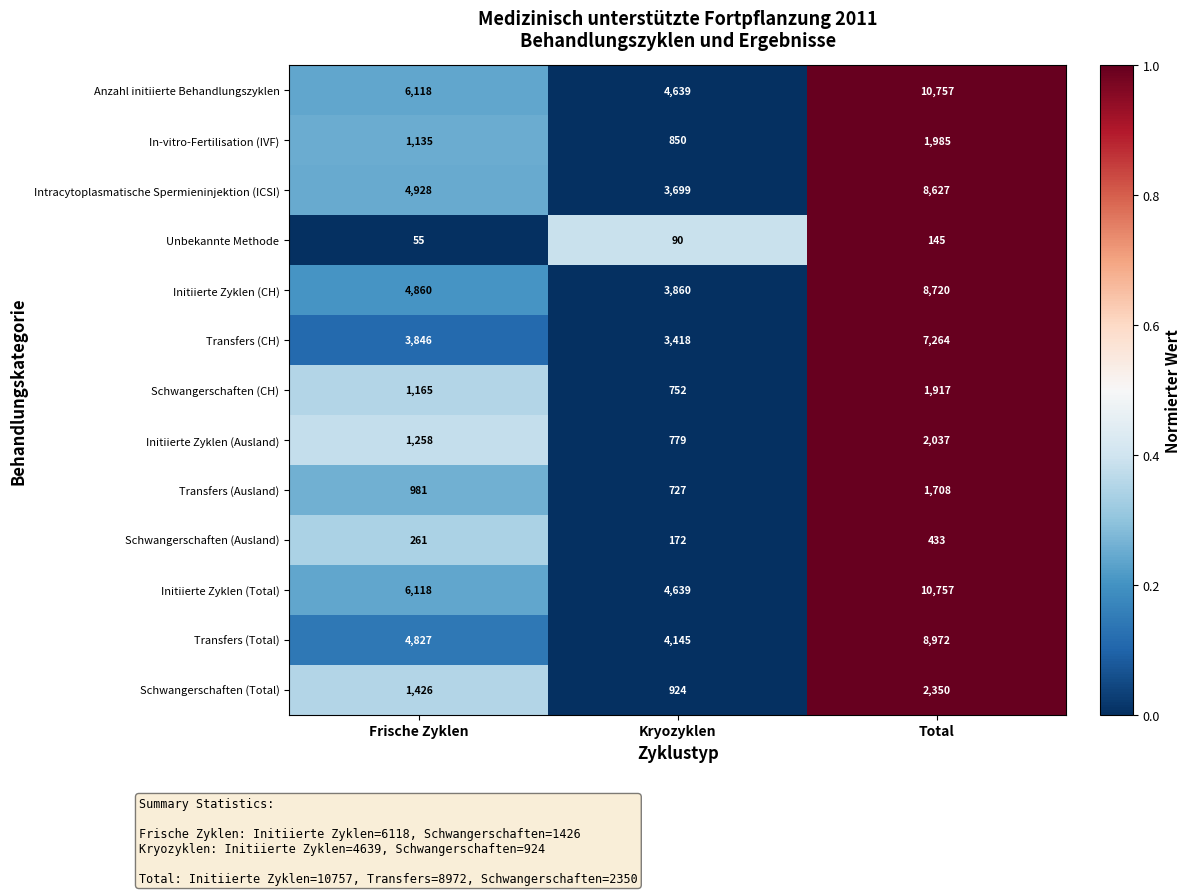

What is the difference between the highest and lowest values at Total?

10612